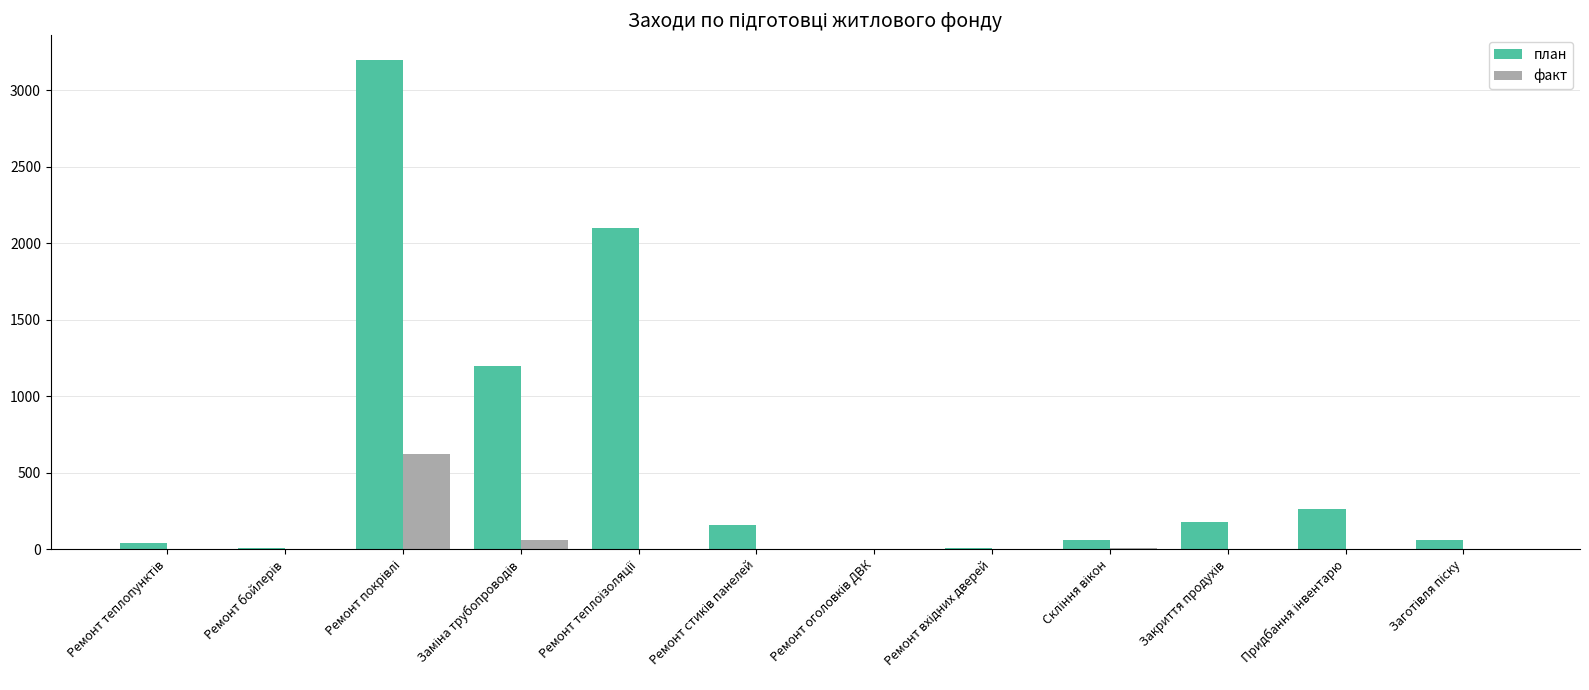

What is the greatest value displayed?

3200